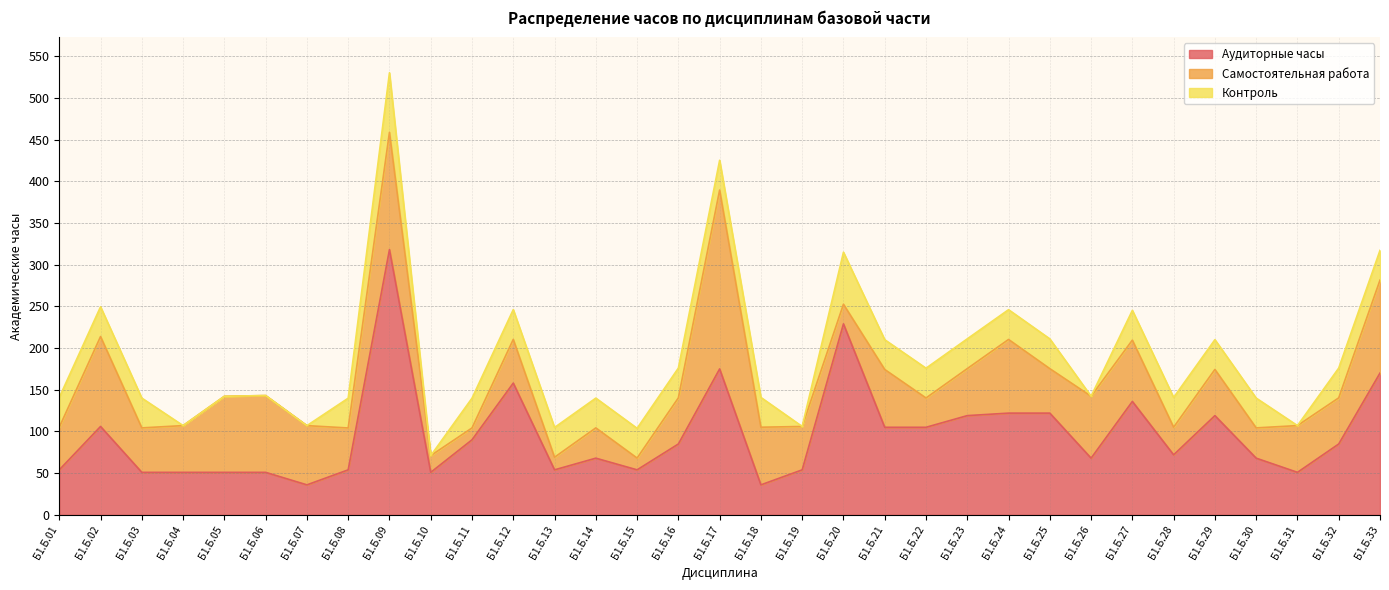

Which series has the largest total across all categories?

Аудиторные часы